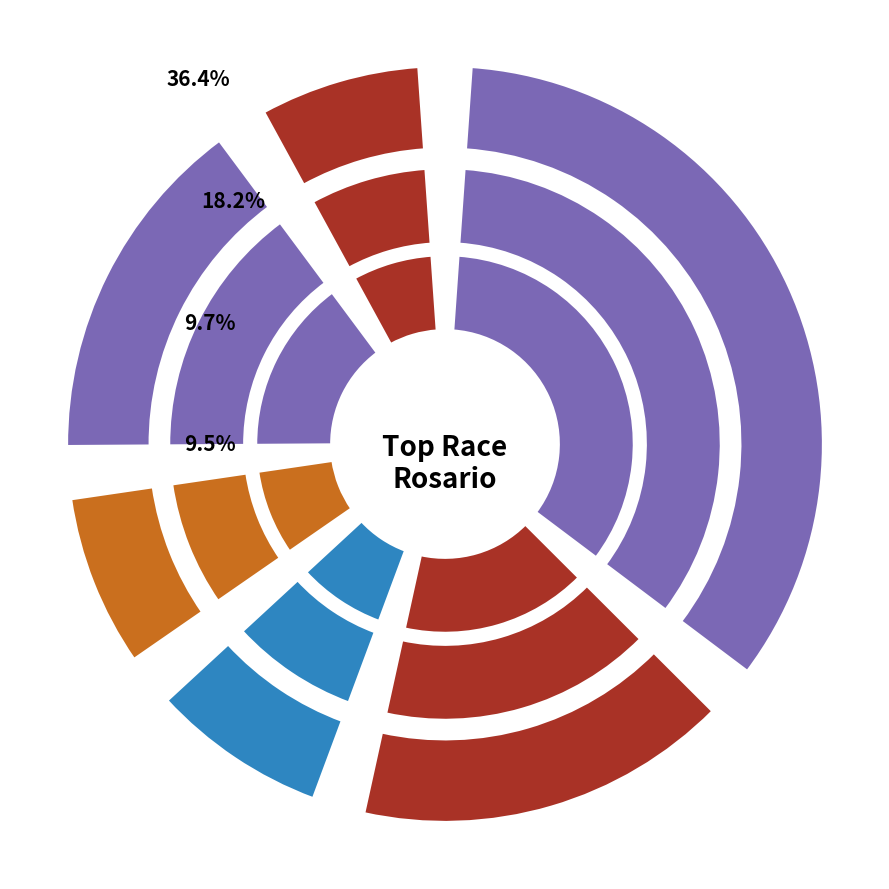

The CHEVROLET slice represents 16% of the pie. True or false?

True